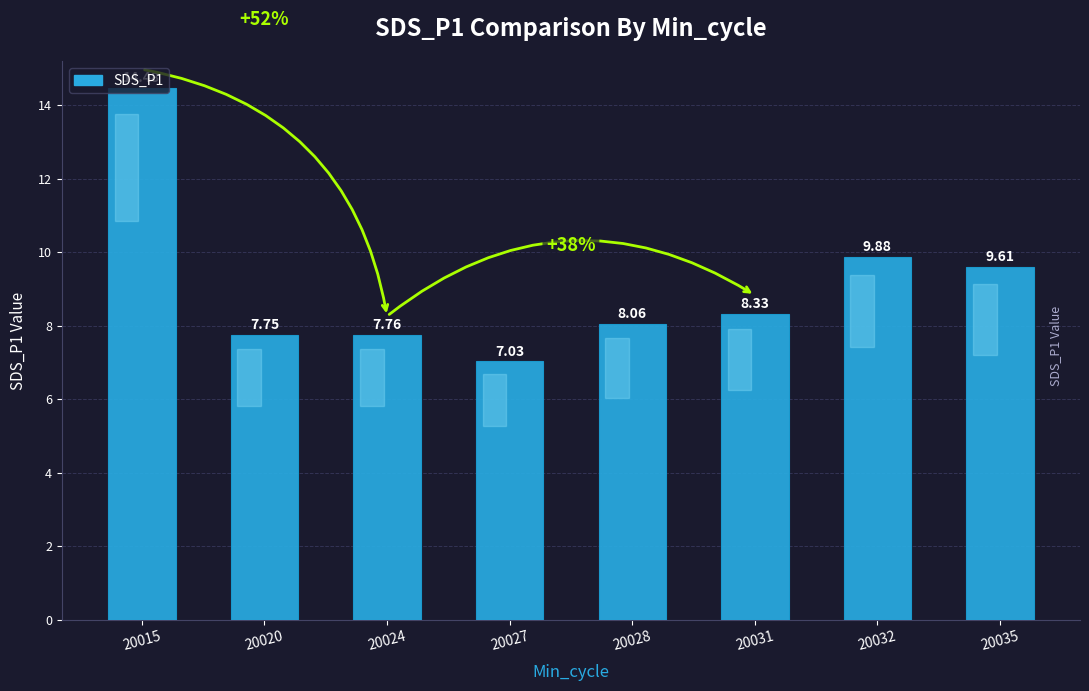

Where is the data nearest to the value 10?

20032